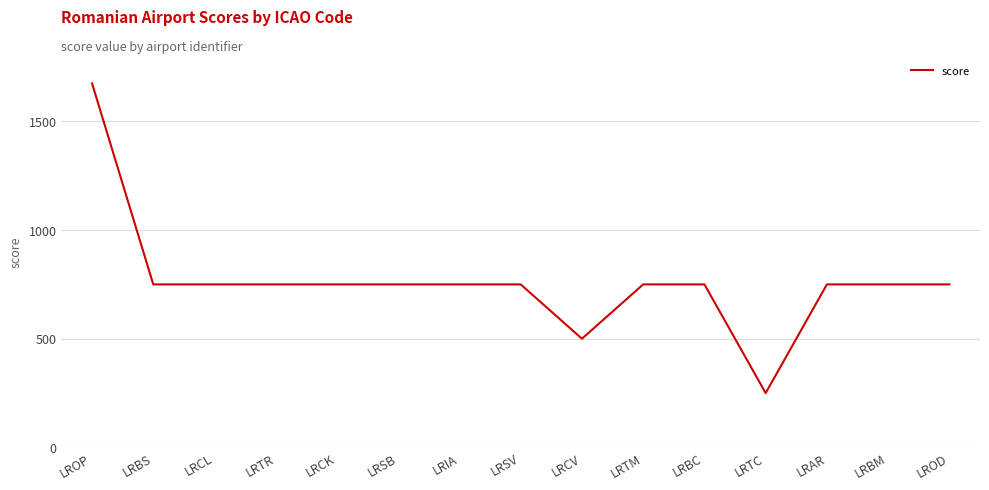

What is the ratio of the value at LRAR to the value at LRCL?

1.0